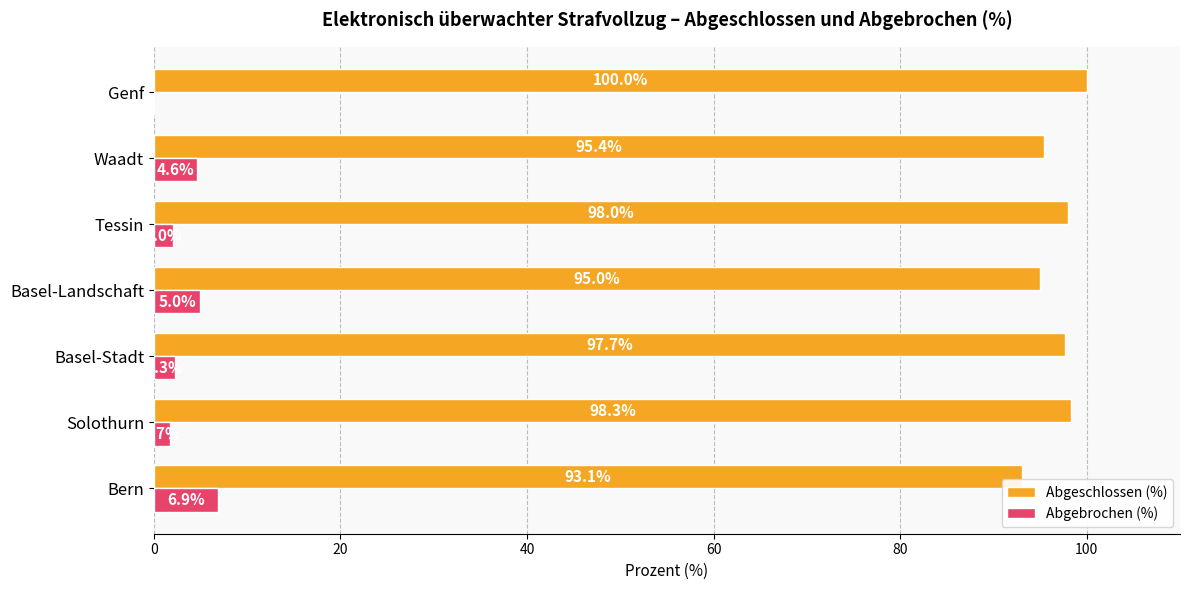

What is the total value across all series at Bern?

100.0